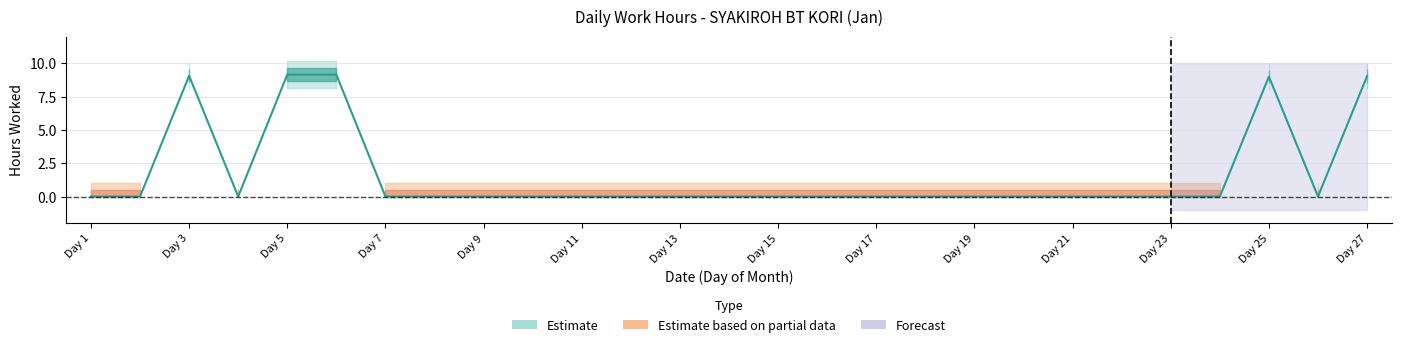

Reading right to left, what are all the values shown in this chart?

9.0	0.0	9.0	0.0	0.0	0.0	0.0	0.0	0.0	0.0	0.0	0.0	0.0	0.0	0.0	0.0	0.0	0.0	0.0	0.0	0.0	9.2	9.2	0.0	9.1	0.0	0.0